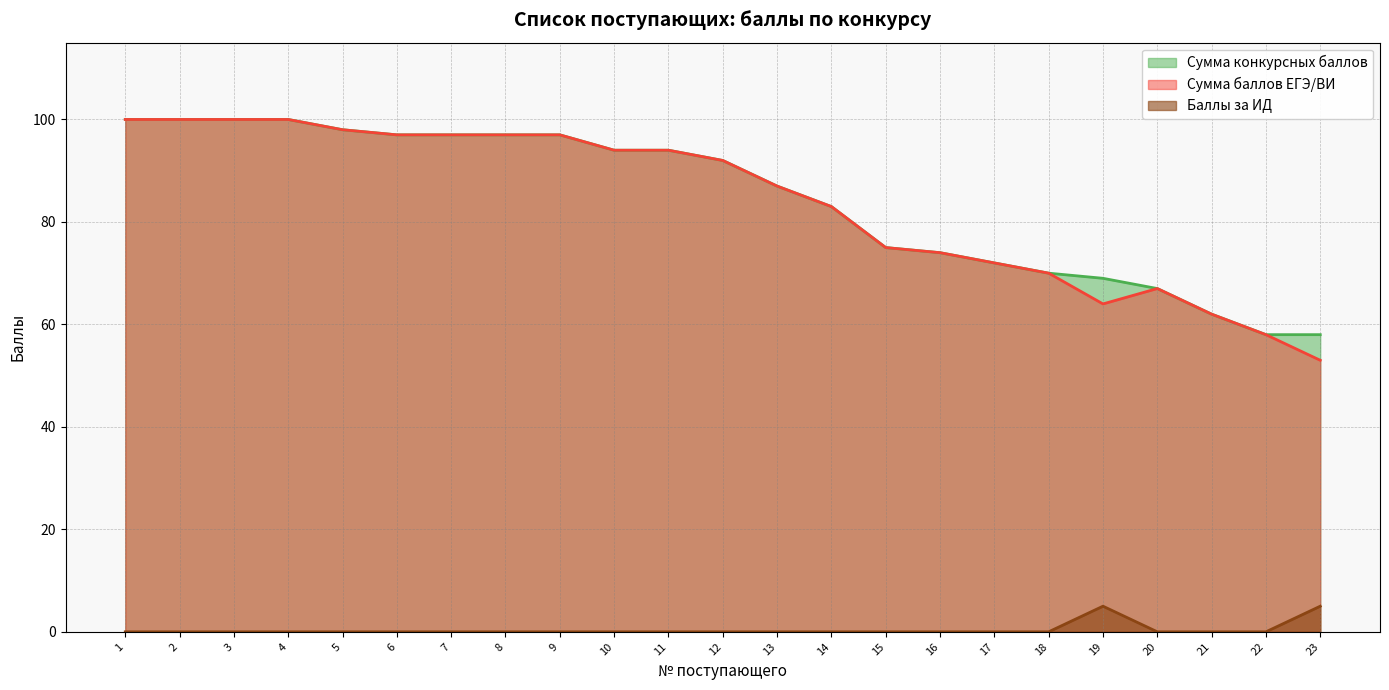

Is it true that Сумма конкурсных баллов equals 62 at 21?

True